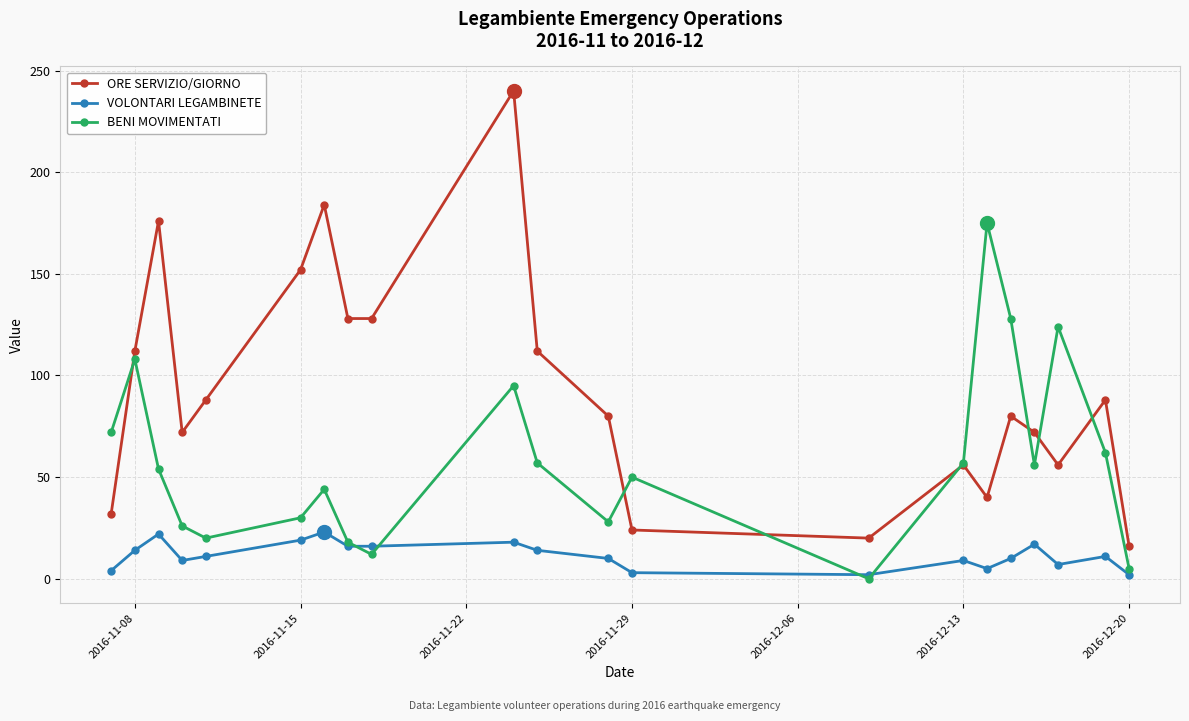

What is the average value of the ORE SERVIZIO/GIORNO series?

93